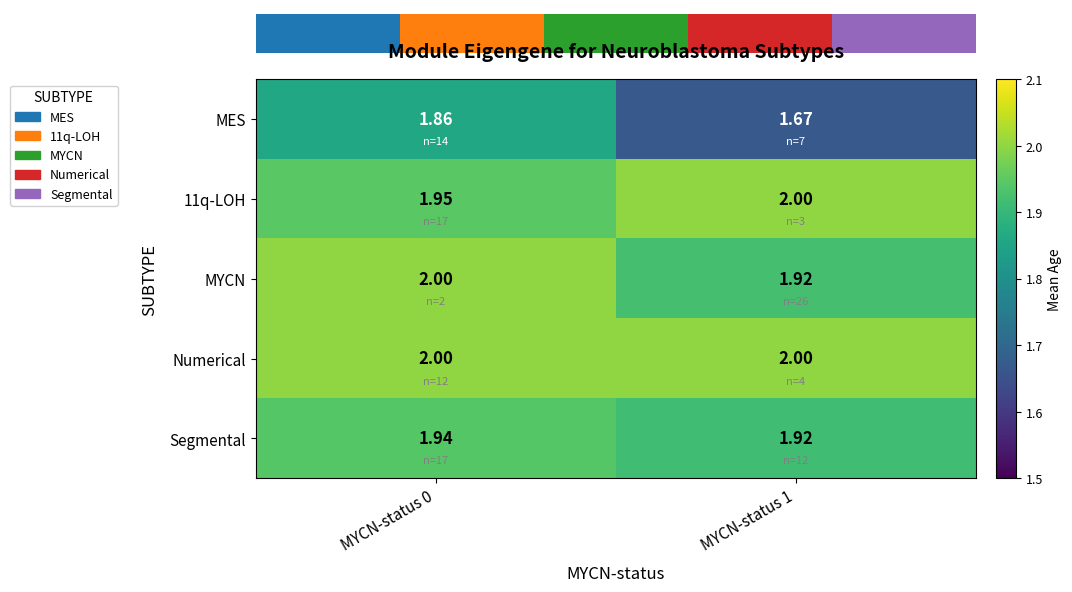

Is the value of Numerical at MYCN-status 1 greater than the value of Segmental at MYCN-status 0?

Yes